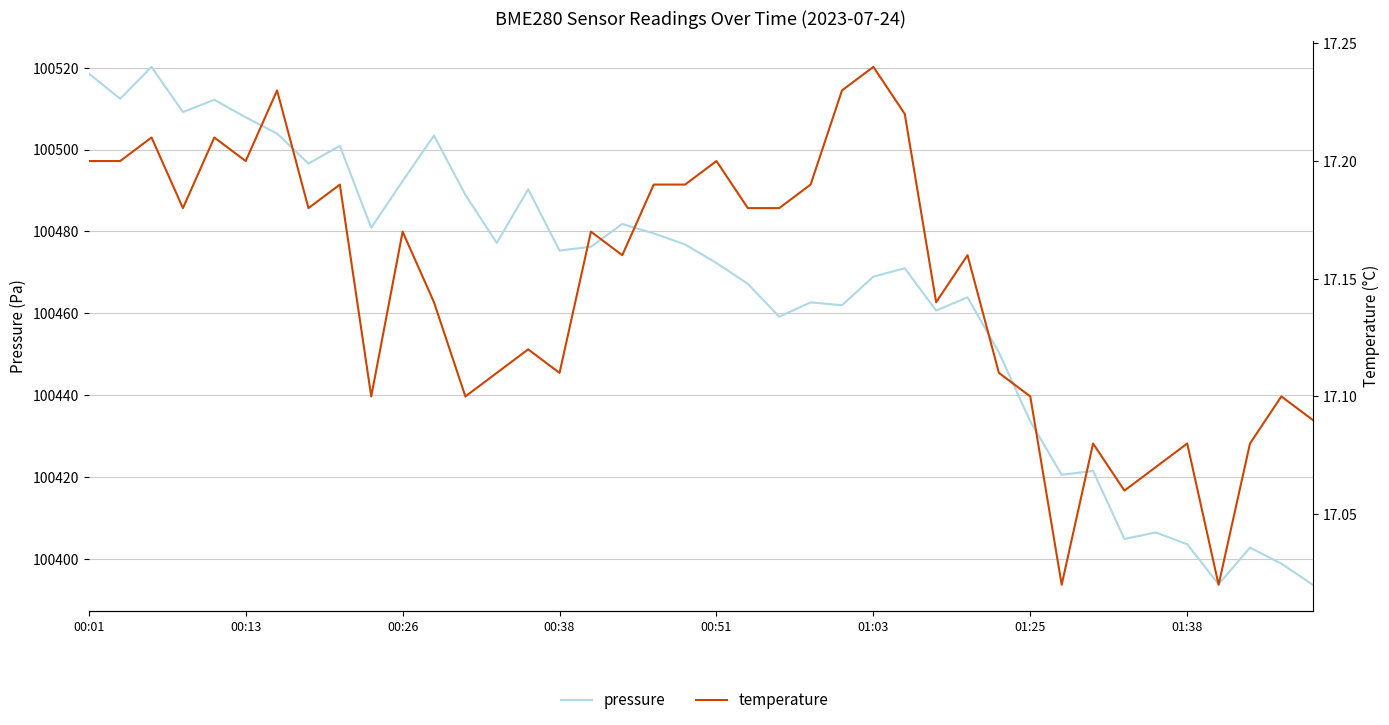

Reading right to left, transcribe all the data shown in this chart.

pressure: 100393.8	100398.9	100402.8	100393.9	100403.6	100406.5	100404.9	100421.5	100420.6	100433.6	100450.5	100463.9	100460.7	100471.0	100469.0	100462.0	100462.7	100459.2	100467.2	100472.3	100476.8	100479.5	100481.8	100476.3	100475.3	100490.3	100477.2	100488.9	100503.4	100492.3	100480.9	100500.9	100496.6	100503.9	100507.9	100512.2	100509.2	100520.2	100512.4	100518.6
temperature: 17.1	17.1	17.1	17.0	17.1	17.1	17.1	17.1	17.0	17.1	17.1	17.2	17.1	17.2	17.2	17.2	17.2	17.2	17.2	17.2	17.2	17.2	17.2	17.2	17.1	17.1	17.1	17.1	17.1	17.2	17.1	17.2	17.2	17.2	17.2	17.2	17.2	17.2	17.2	17.2